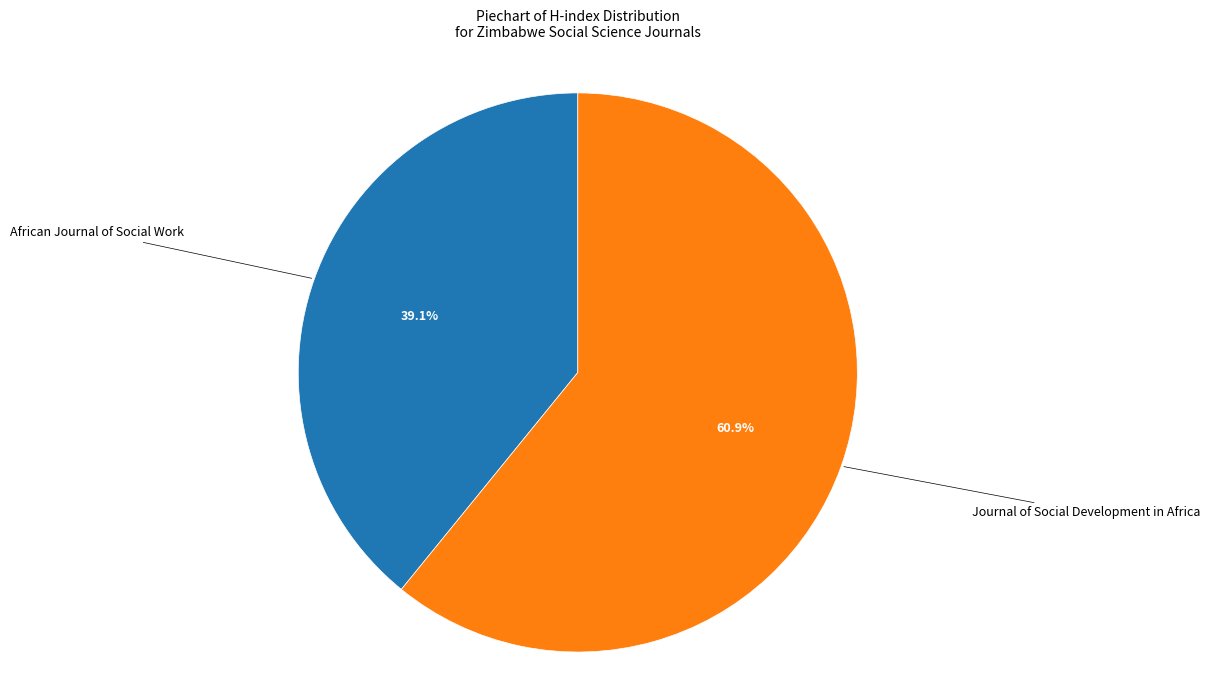

To the nearest percent, what is the average slice percentage?

50%